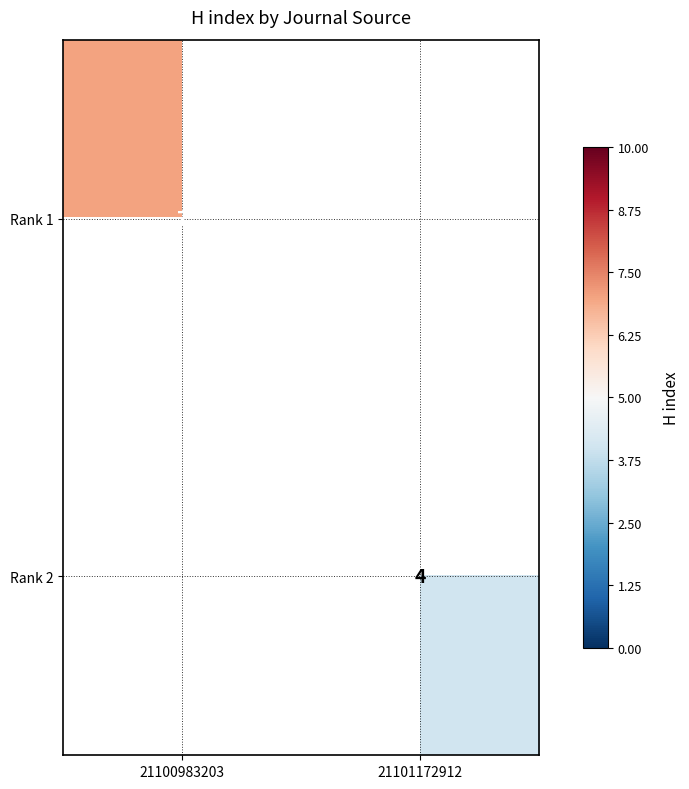

Is it true that Rank 1 equals 7 at 21100983203?

True